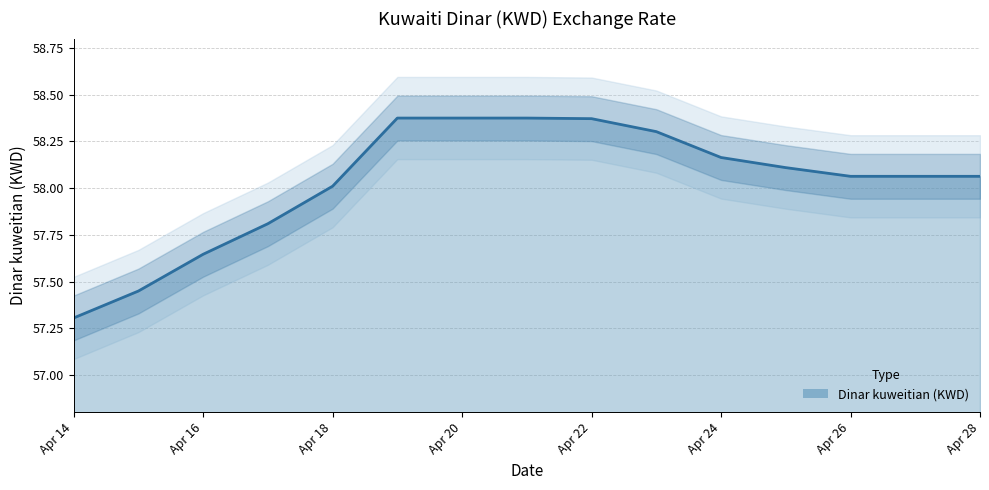

Between 2024-04-22 and 2024-04-25, which is larger?

2024-04-22